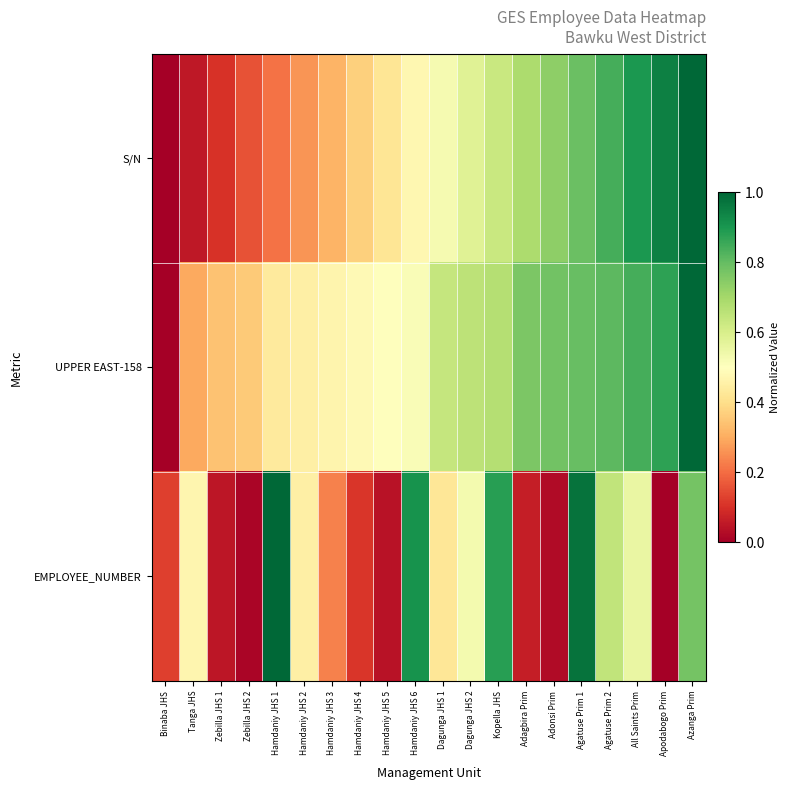

What is the spread (max minus min) of values at Hamdaniy JHS 2?

0.2